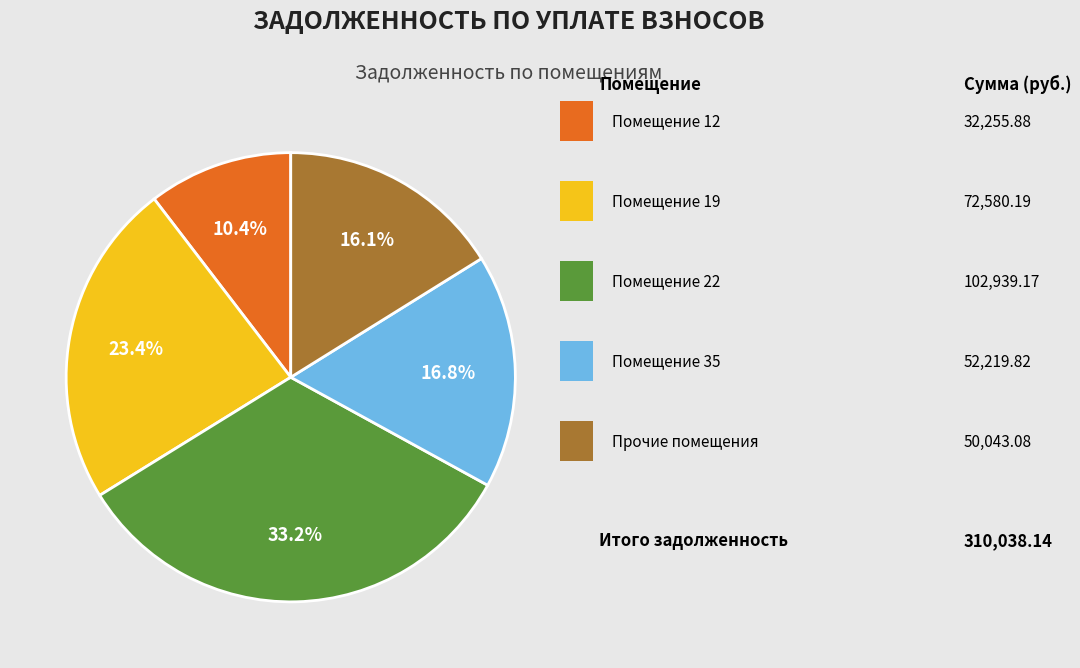

Is there a majority slice in this chart?

No